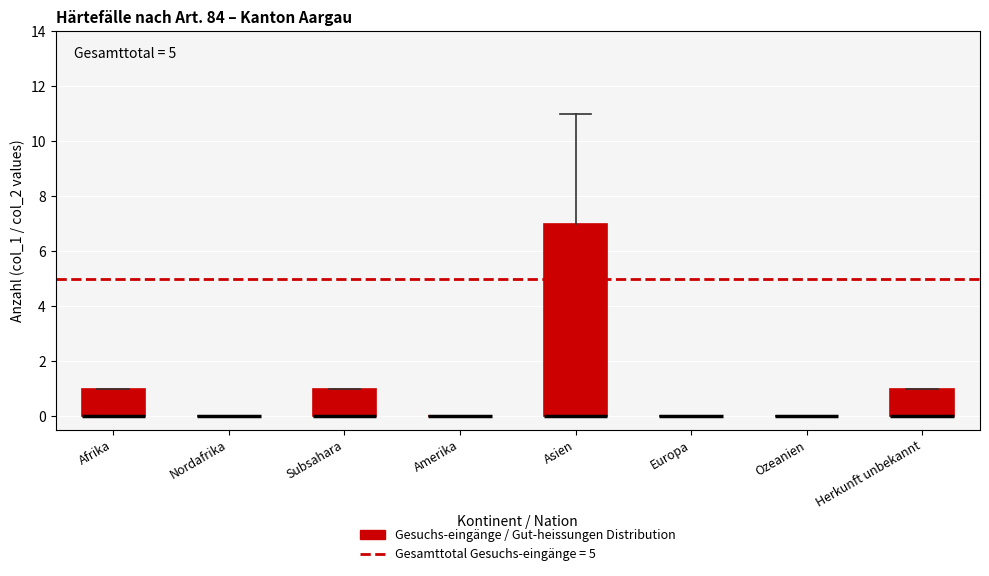

Which box is the tallest, from its lower edge to its upper edge?

Asien